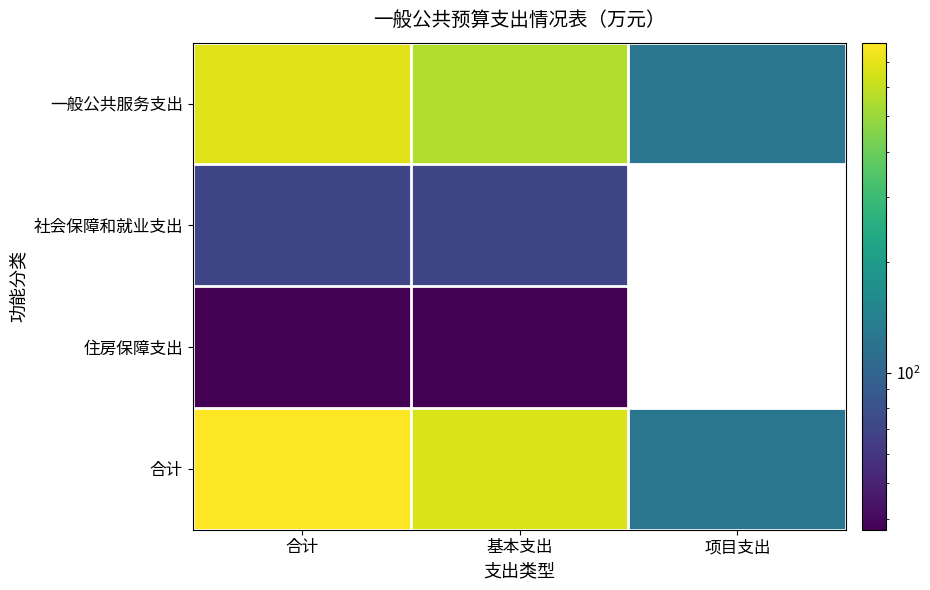

Which label corresponds to the largest value in the chart?

合计